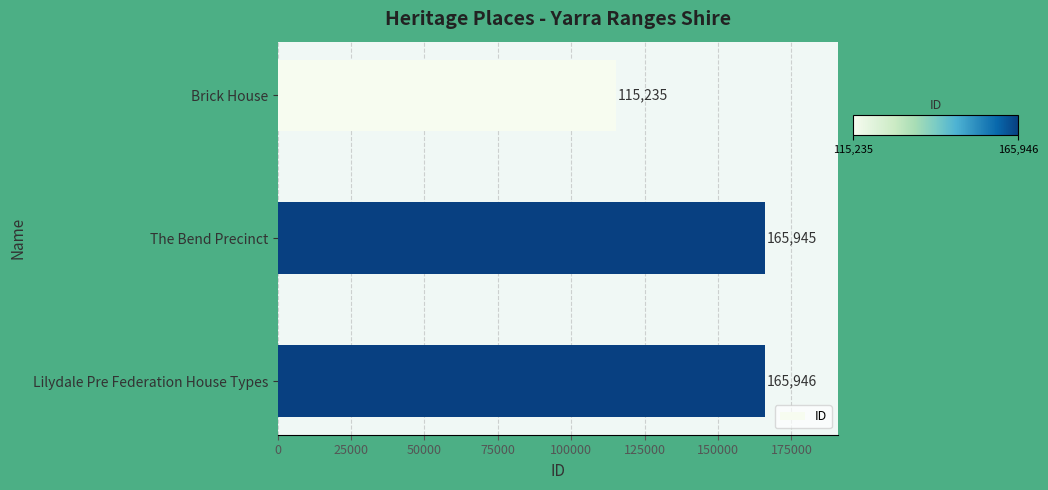

Reading bottom to top, what are all the values shown in this chart?

Lilydale Pre Federation House Types=165946	The Bend Precinct=165945	Brick House=115235